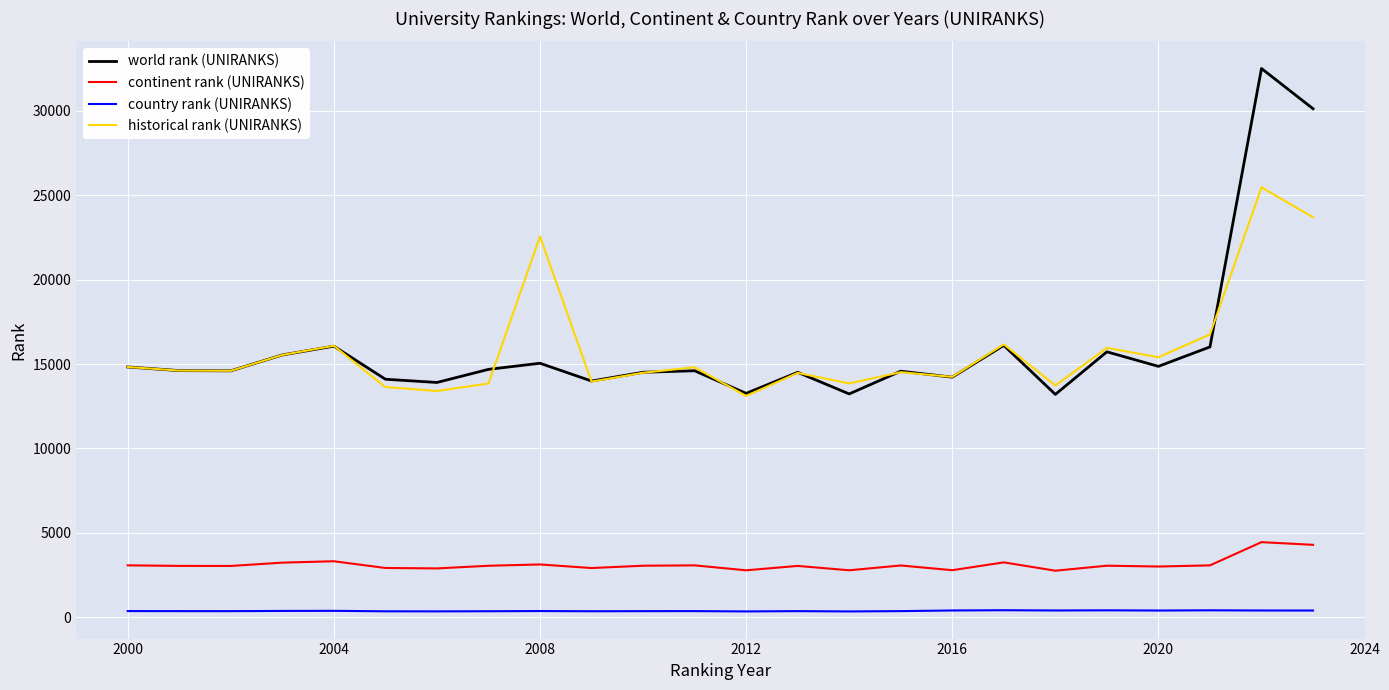

True or false: country rank (UNIRANKS) and world rank (UNIRANKS) cross at least once.

False